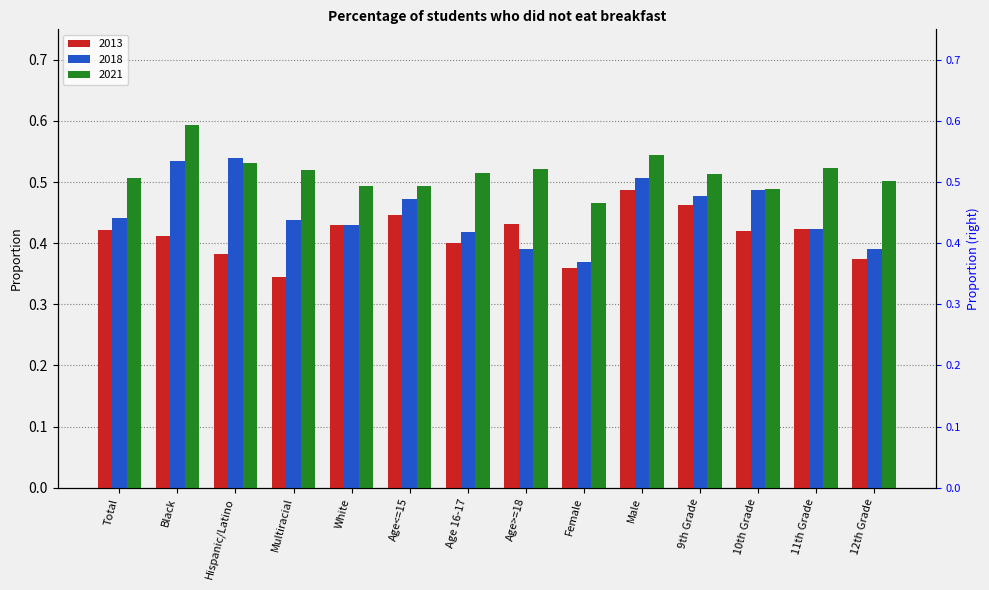

Reading left to right, transcribe all the data shown in this chart.

2013: Total=0.4	Black=0.4	Hispanic/Latino=0.4	Multiracial=0.3	White=0.4	Age<=15=0.4	Age 16-17=0.4	Age>=18=0.4	Female=0.4	Male=0.5	9th Grade=0.5	10th Grade=0.4	11th Grade=0.4	12th Grade=0.4
2018: Total=0.4	Black=0.5	Hispanic/Latino=0.5	Multiracial=0.4	White=0.4	Age<=15=0.5	Age 16-17=0.4	Age>=18=0.4	Female=0.4	Male=0.5	9th Grade=0.5	10th Grade=0.5	11th Grade=0.4	12th Grade=0.4
2021: Total=0.5	Black=0.6	Hispanic/Latino=0.5	Multiracial=0.5	White=0.5	Age<=15=0.5	Age 16-17=0.5	Age>=18=0.5	Female=0.5	Male=0.5	9th Grade=0.5	10th Grade=0.5	11th Grade=0.5	12th Grade=0.5